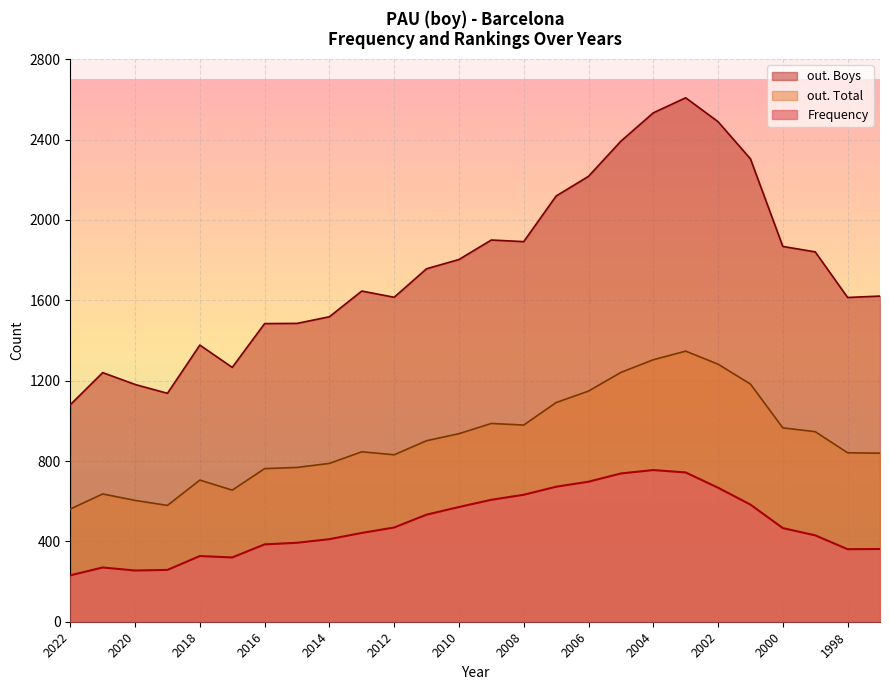

Is it true that out. Total equals 764 at 2019?

False